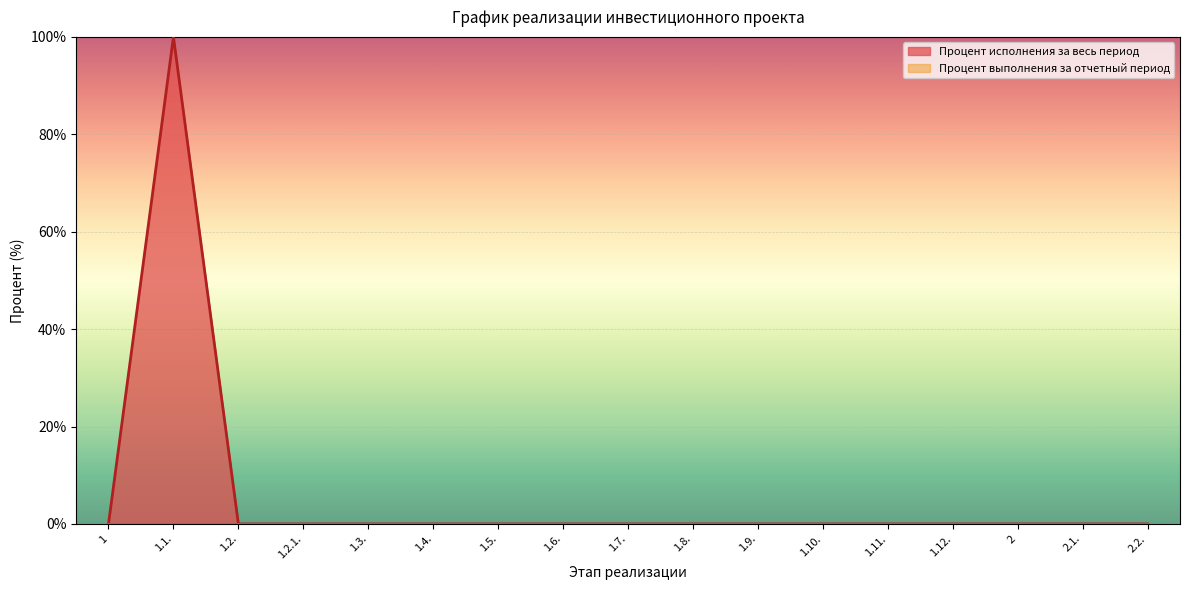

Which category has the lowest value across all series?

1